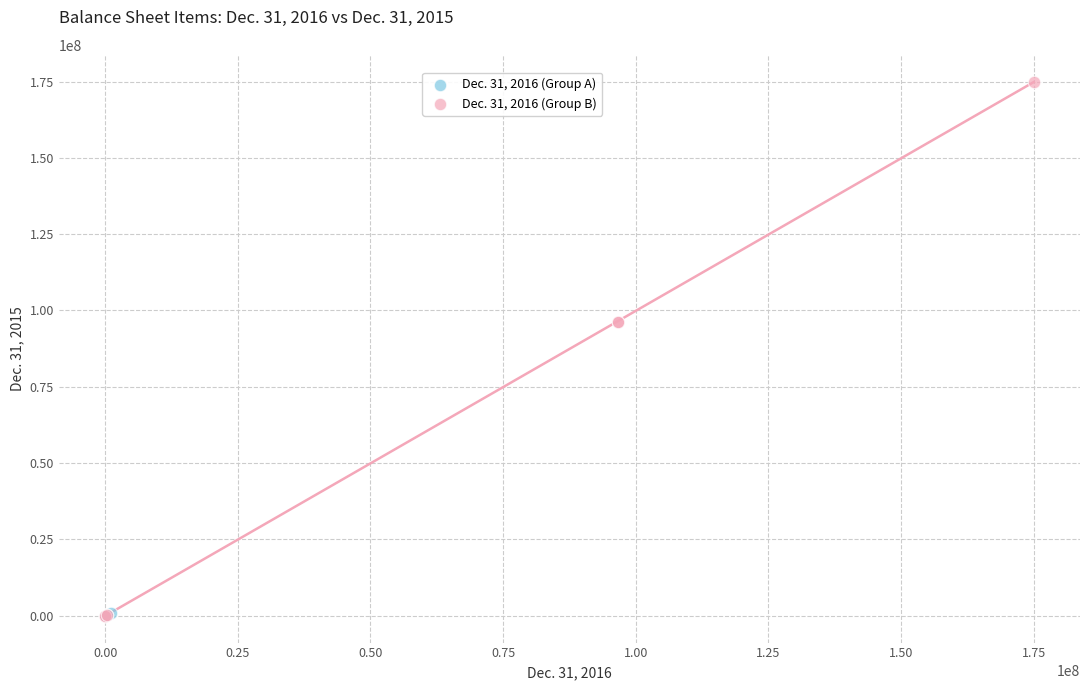

Which series has the largest Y range (max minus min)?

Dec. 31, 2016 (Group B)